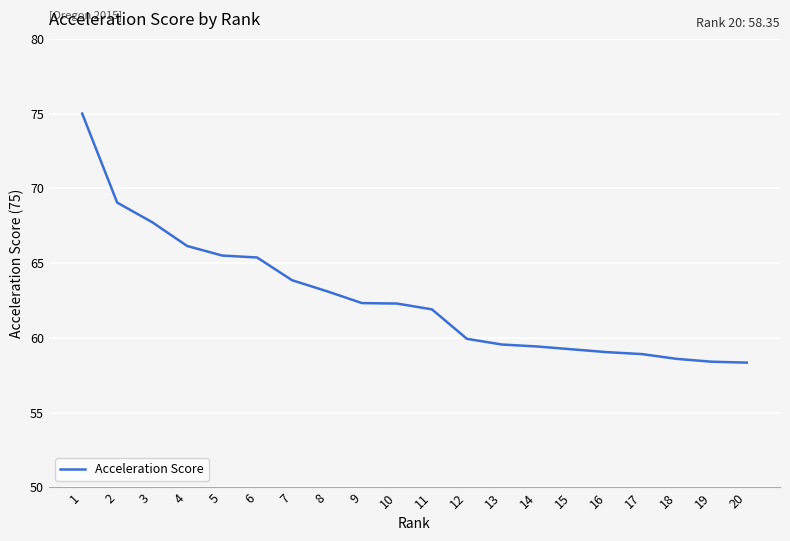

Between 3 and 4, which is larger?

3